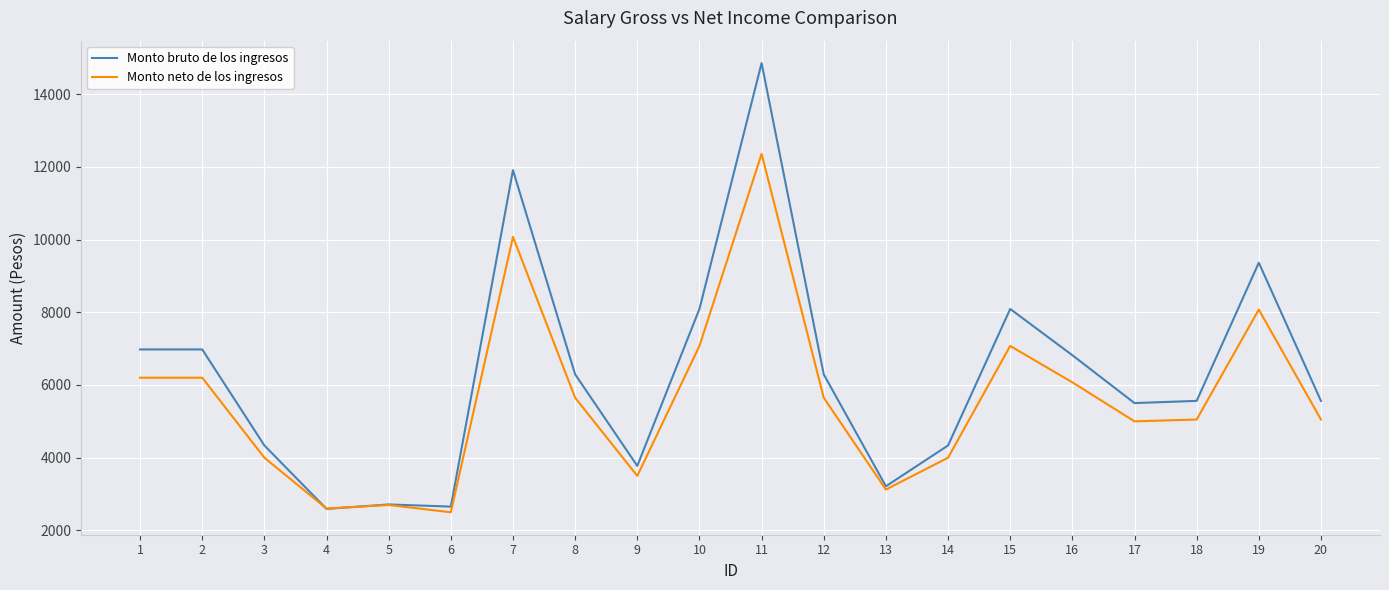

At which label does Monto neto de los ingresos first exceed 5648?

1